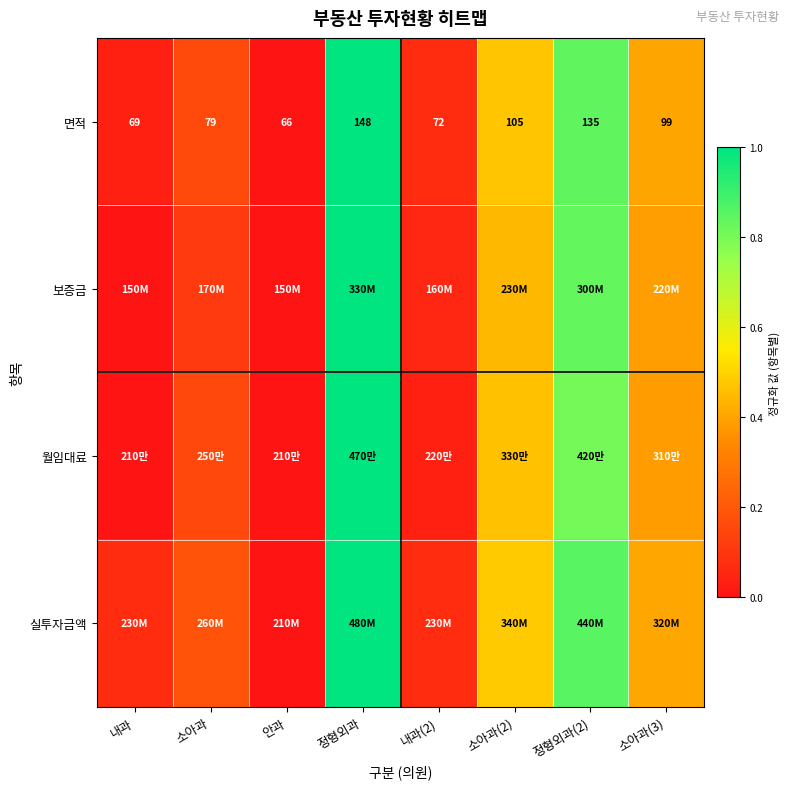

What is the maximum value shown in the chart?

1.0